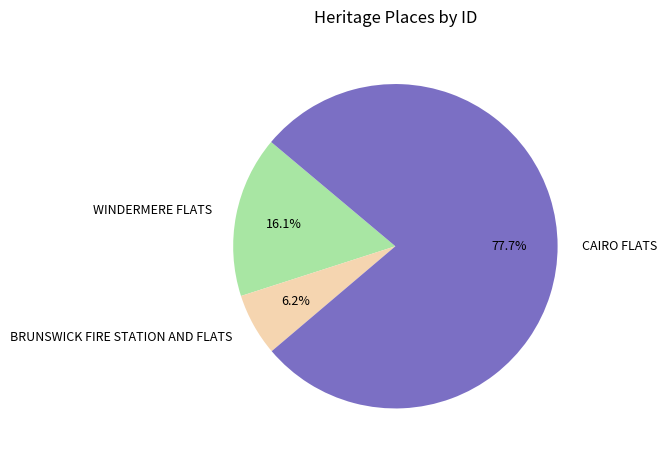

To the nearest percent, what is the combined percentage of CAIRO FLATS and BRUNSWICK FIRE STATION AND FLATS?

84%